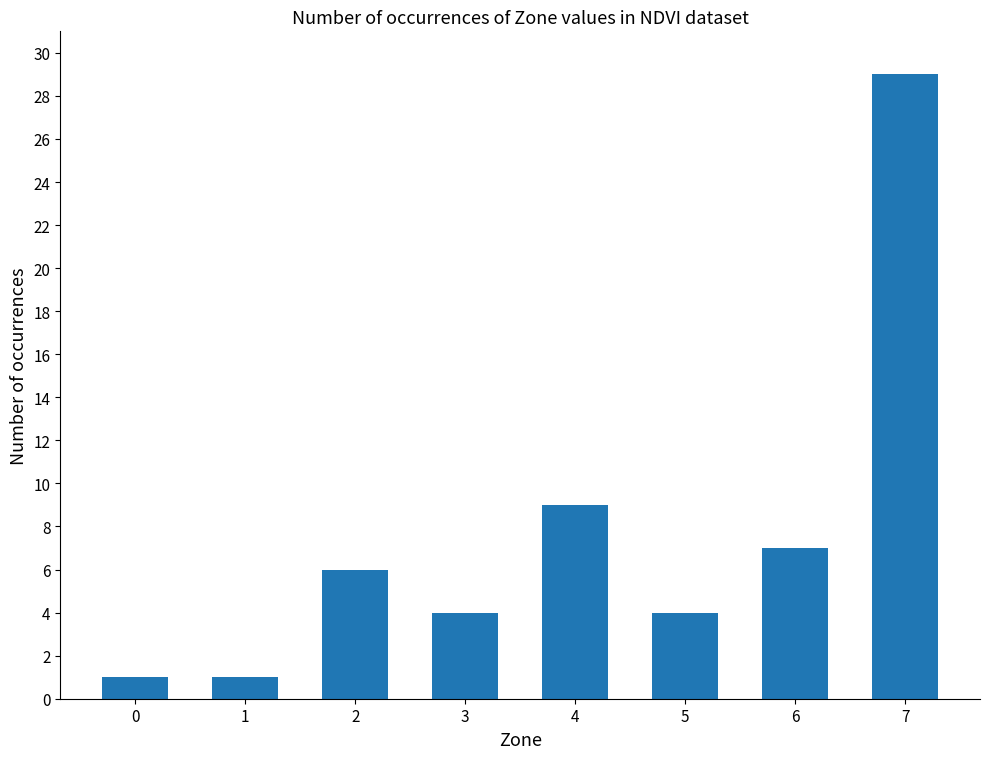

How many values are below 6?

4